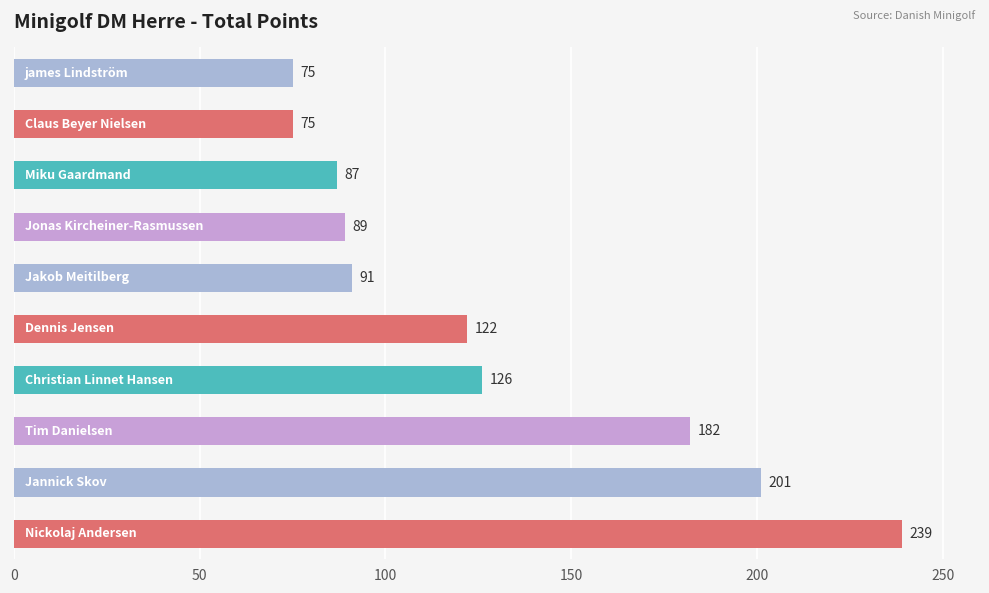

What is the difference between the second highest and second lowest values?

126